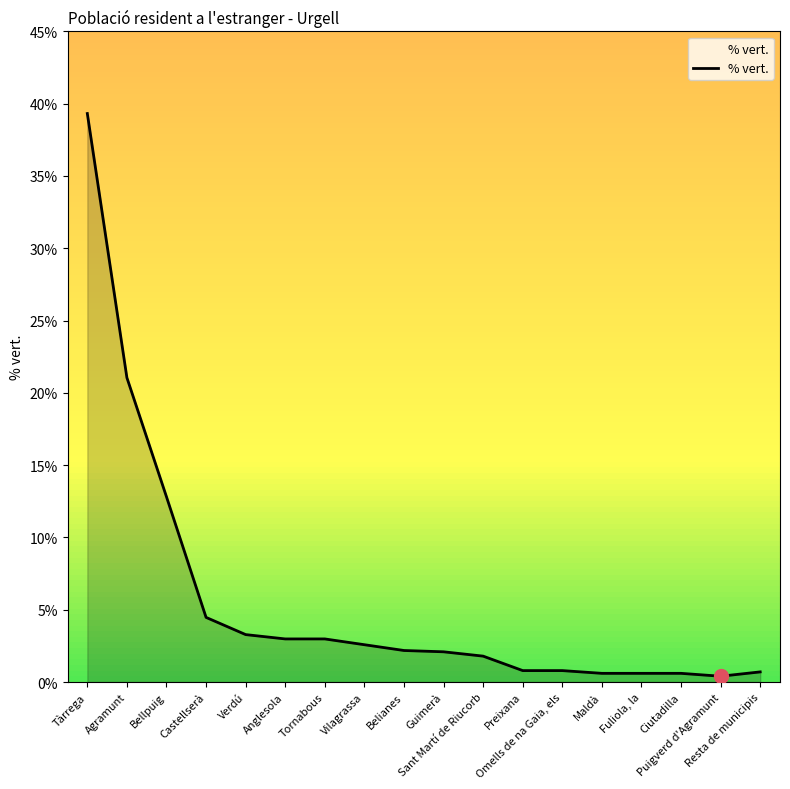

What position from the right is Resta de municipis?

1